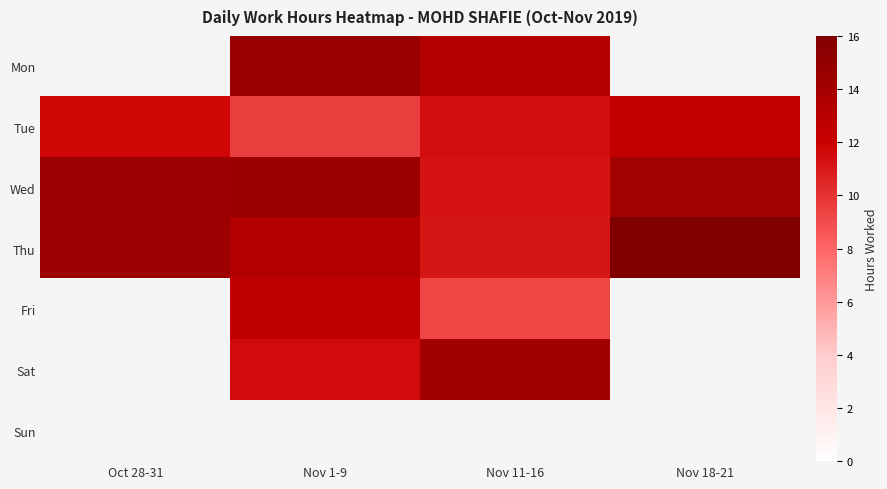

What is the sum of the Wed values at Oct 28-31 and Nov 11-16?

25.6